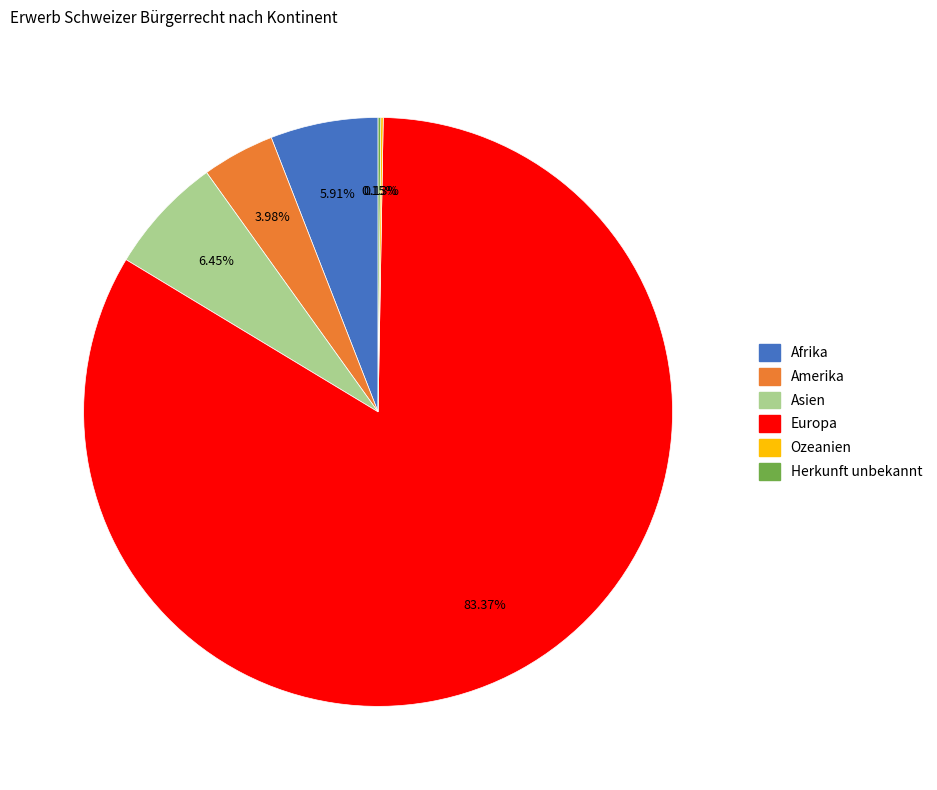

Between Europa and Amerika, which is larger?

Europa